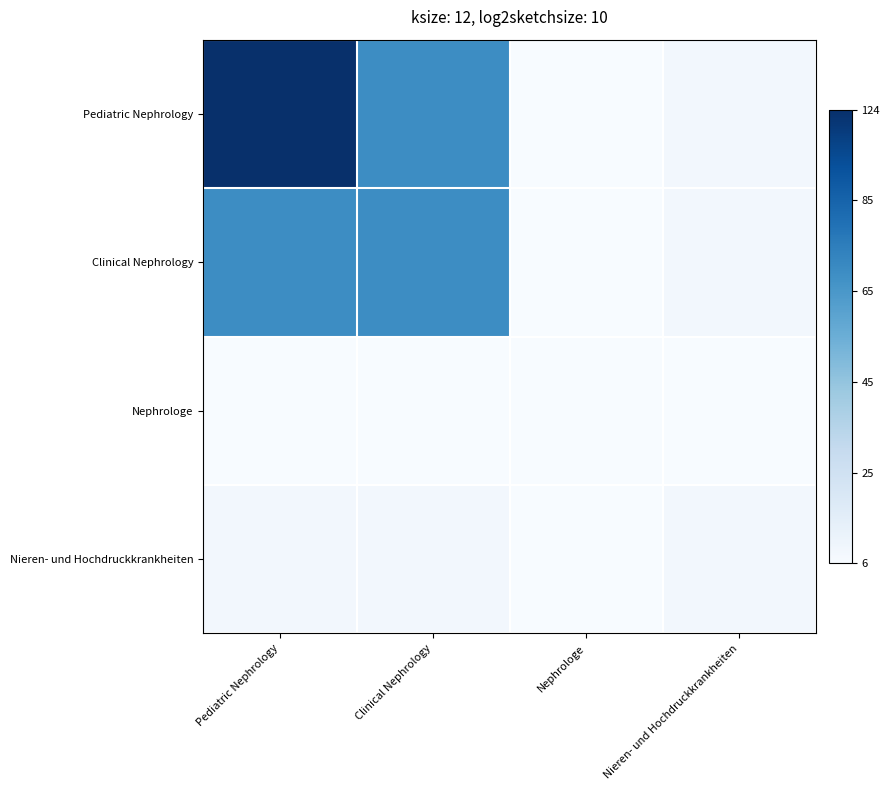

At Clinical Nephrology, list the series in order from smallest to largest.

Nephrologe, Nieren- und Hochdruckkrankheiten, Pediatric Nephrology, Clinical Nephrology